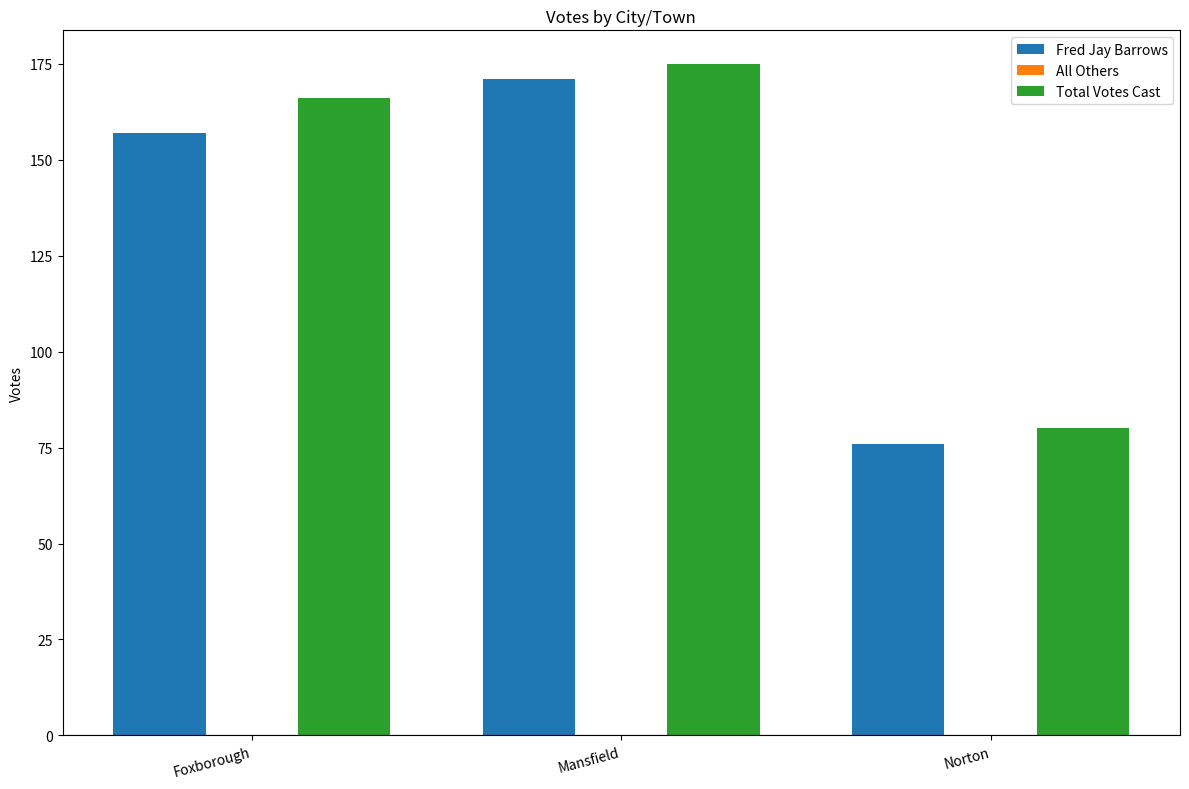

Reading left to right, extract all data points from this chart.

Fred Jay Barrows: Foxborough=157	Mansfield=171	Norton=76
Total Votes Cast: Foxborough=166	Mansfield=175	Norton=80